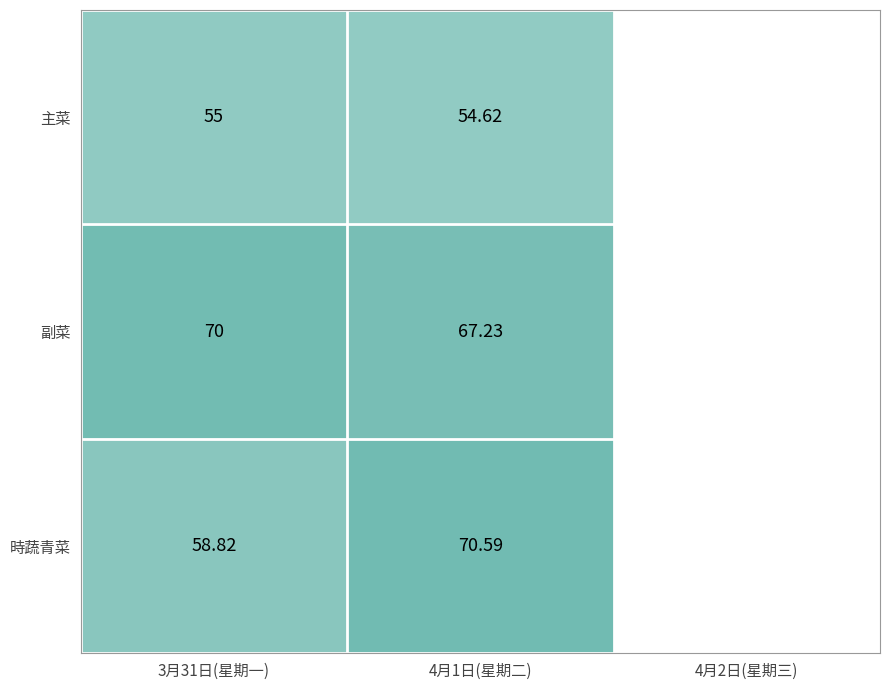

What is the total value across all series at 4月1日(星期二)?

192.4